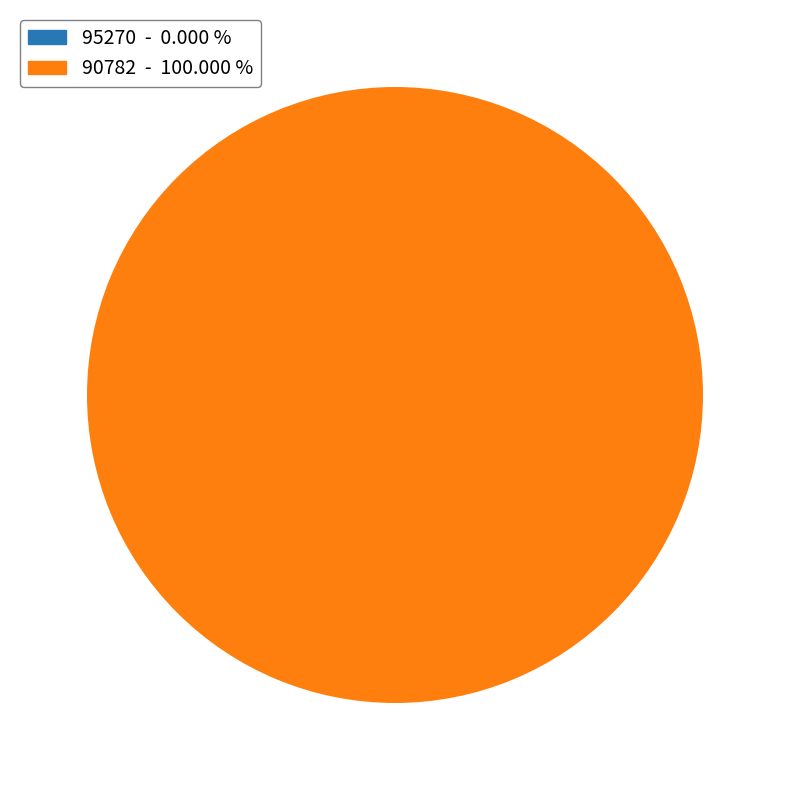

What is the largest slice in the pie chart?

90782